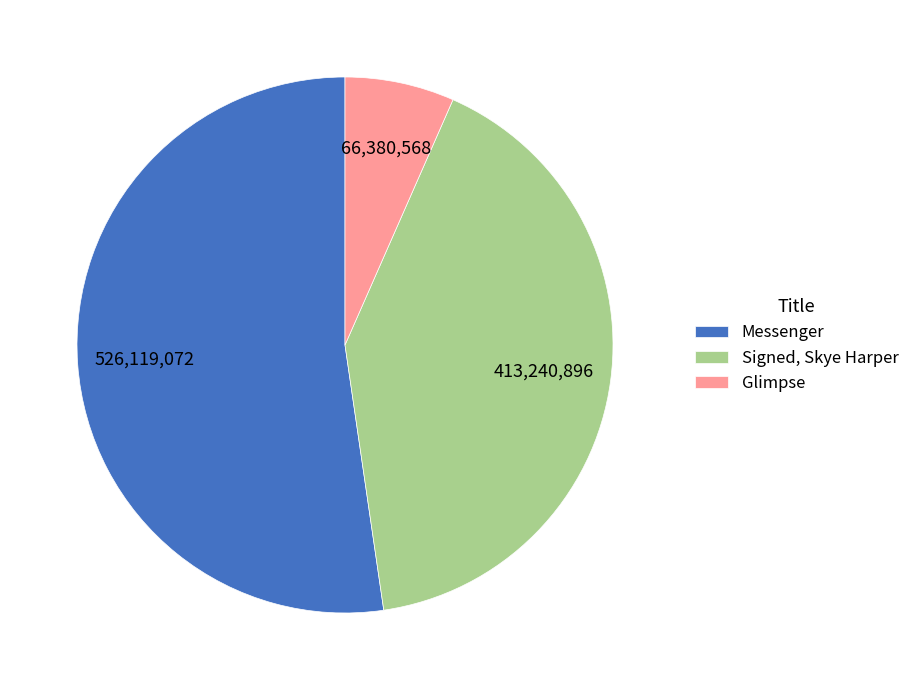

Approximately how many times larger is the value at Messenger compared to Glimpse?

7.9